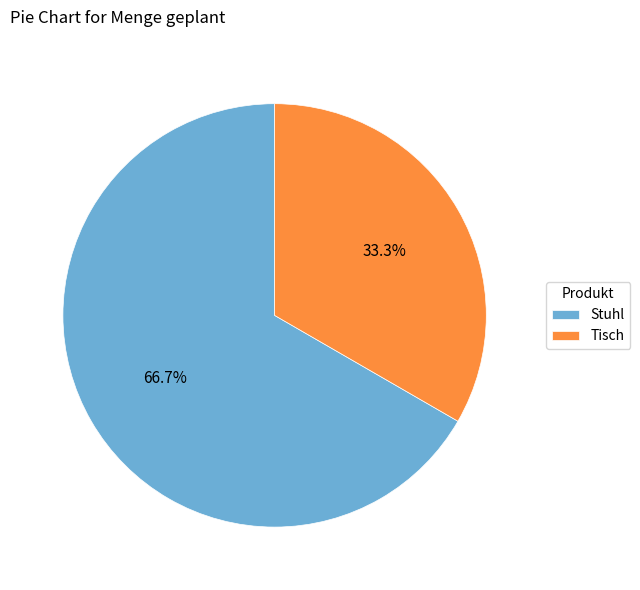

Which has a higher value, Tisch or Stuhl?

Stuhl